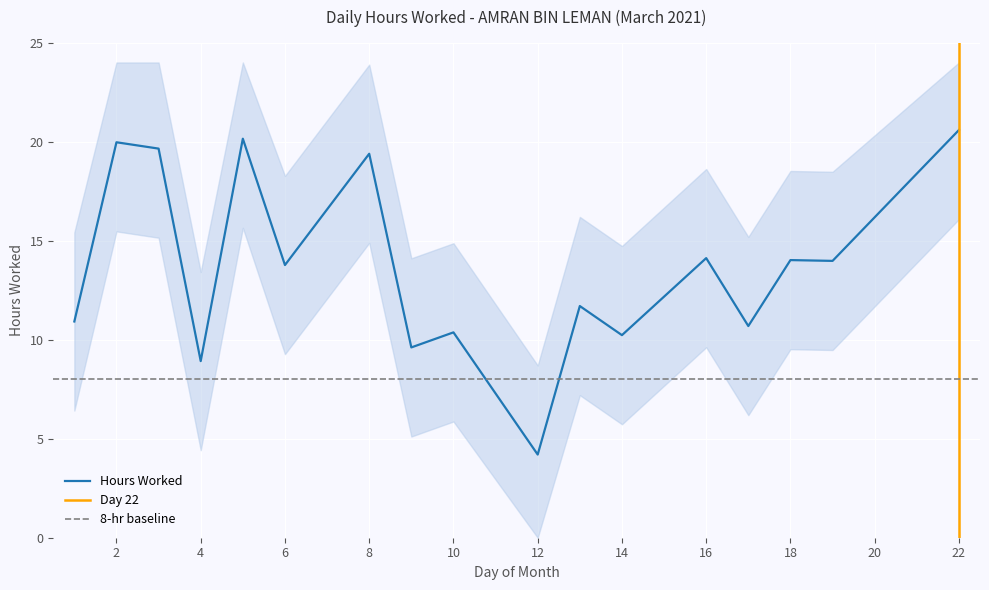

List the labels in order of value, largest first.

22, 5, 2, 3, 8, 16, 18, 19, 6, 13, 1, 17, 10, 14, 9, 4, 12